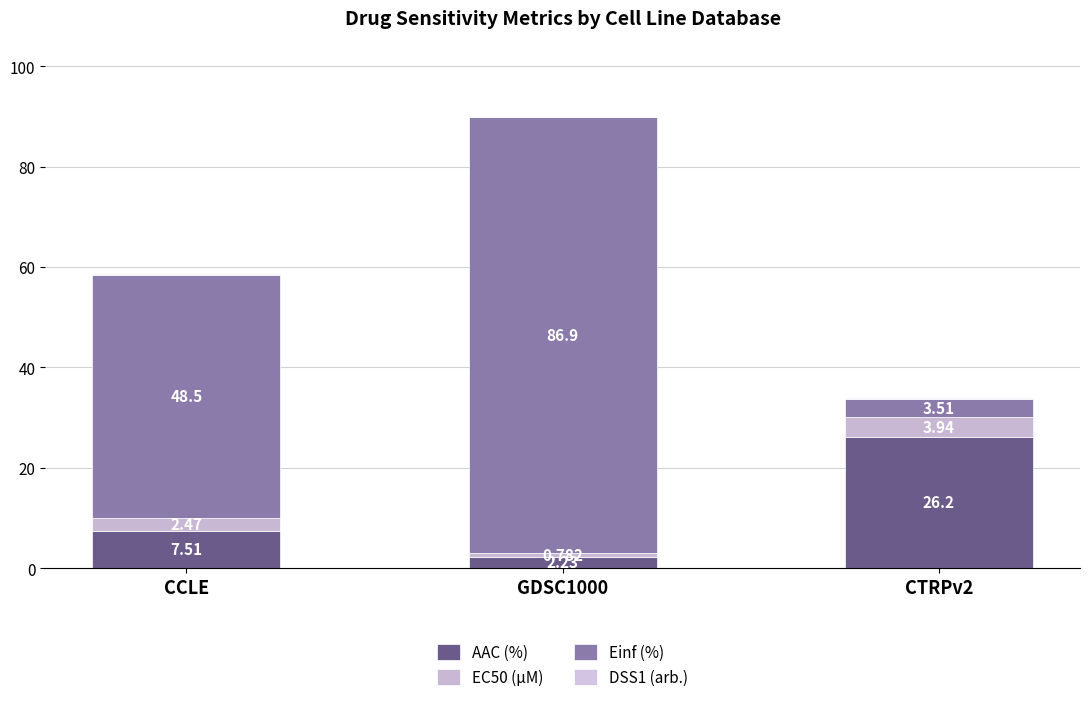

List the series in order of their peak value, highest first.

Einf (%), AAC (%), EC50 (µM), DSS1 (arb.)